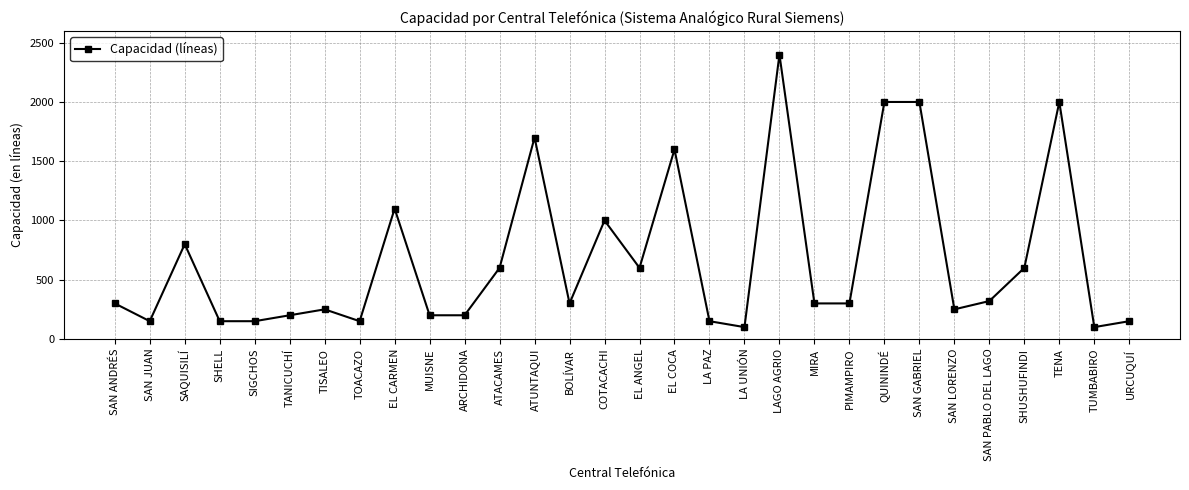

Approximately how many times larger is the value at QUININDÉ compared to LAGO AGRIO?

0.8